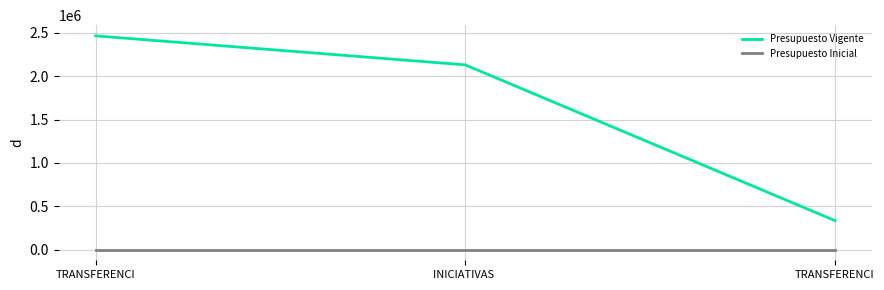

Which category has the lowest value across all series?

TRANSFERENCI